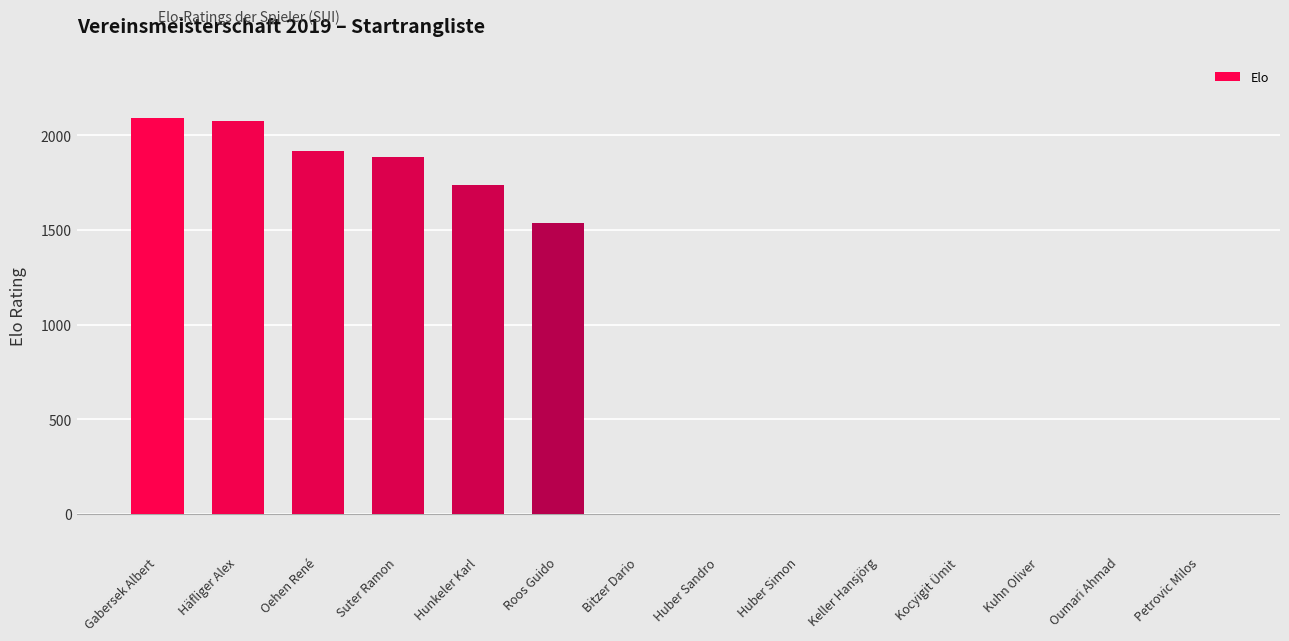

What is the maximum value shown in the chart?

2090